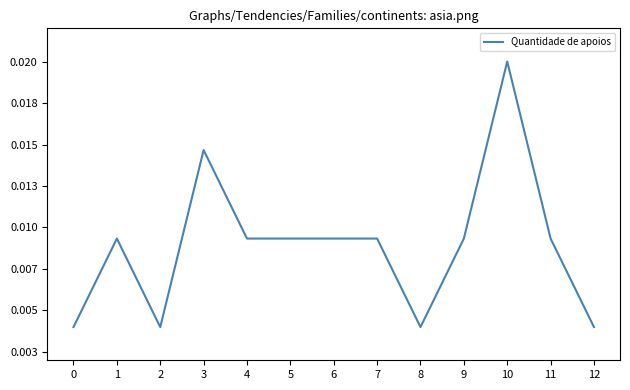

The value at 9 is 0.0. True or false?

False